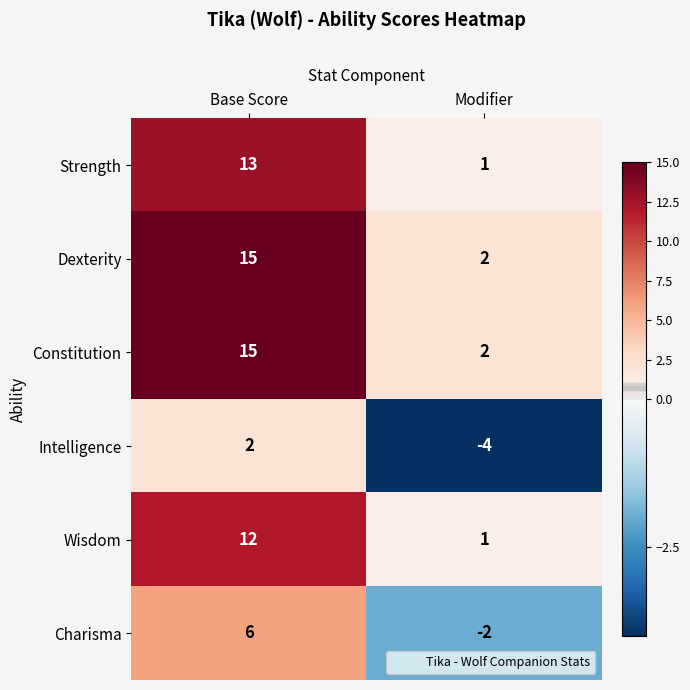

At which category is the sum across all series the highest?

Base Score